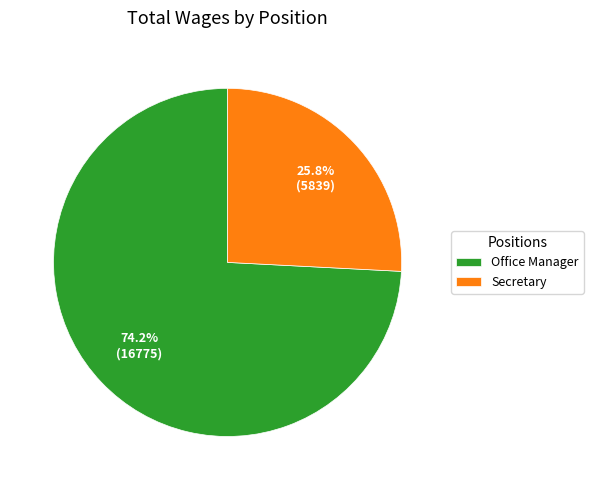

To the nearest percent, what is the difference between the largest and smallest slice percentages?

48%